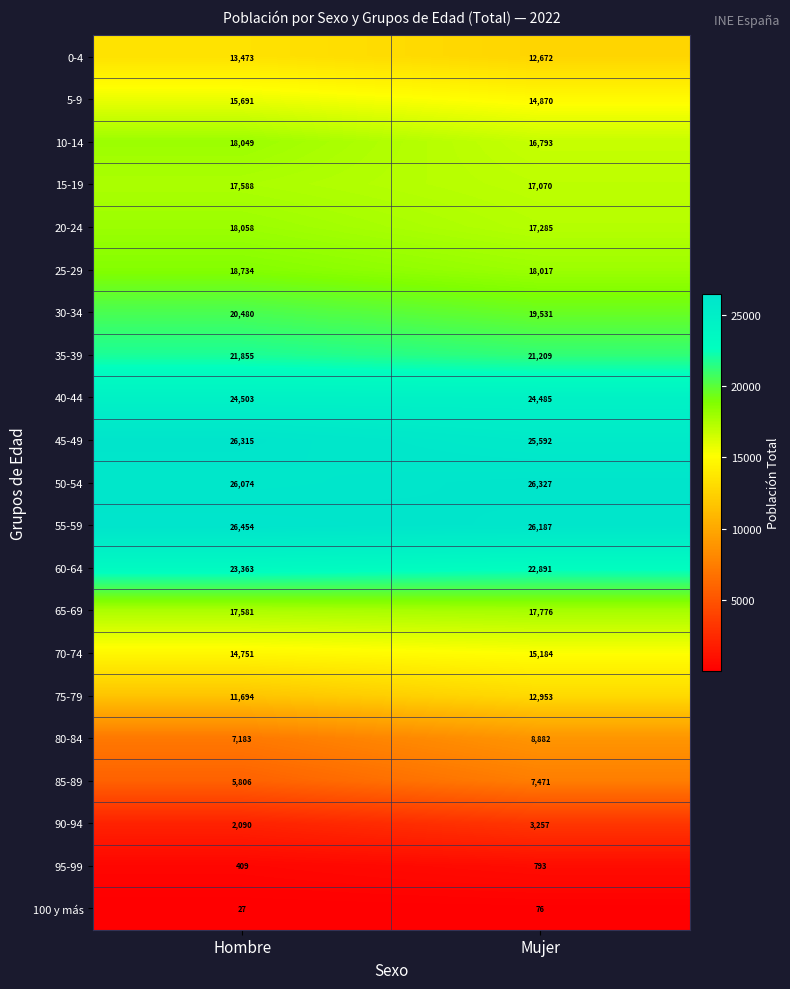

How many data points does each series have?

2